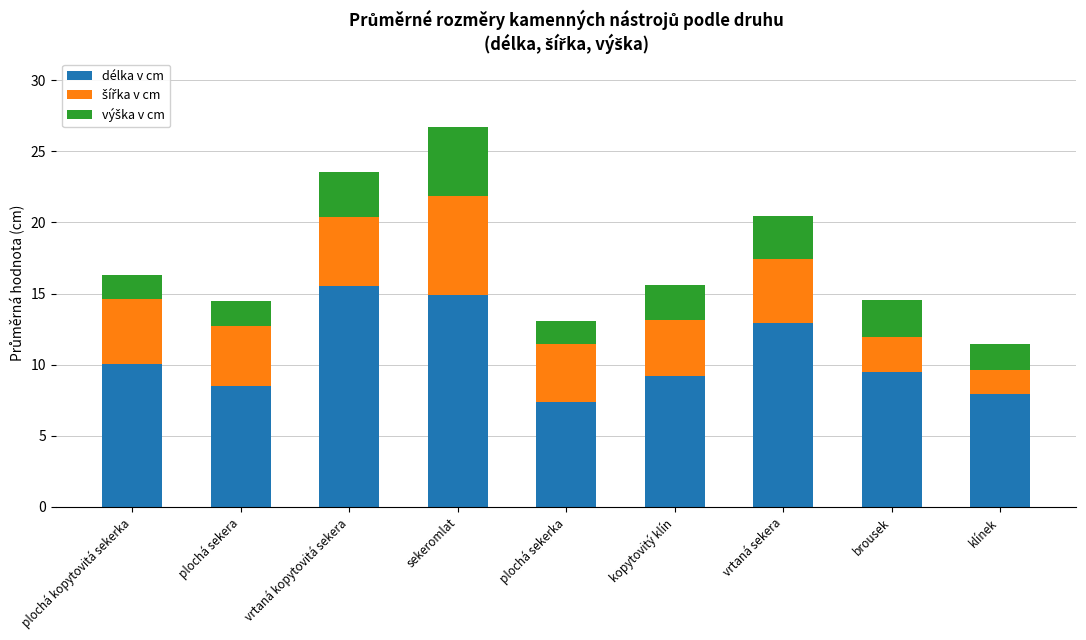

What is the minimum value for délka v cm?

7.4